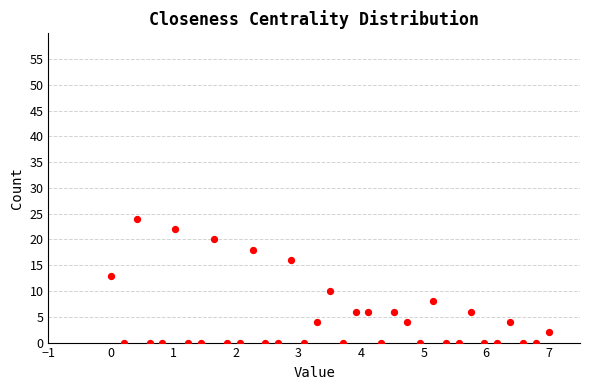

What Y value in the scatter plot is closest to 12?

13